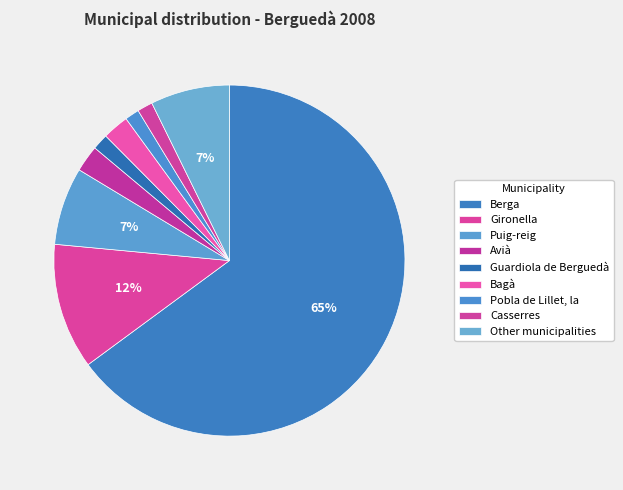

To the nearest percent, what is the combined percentage of Guardiola de Berguedà and Gironella?

13%